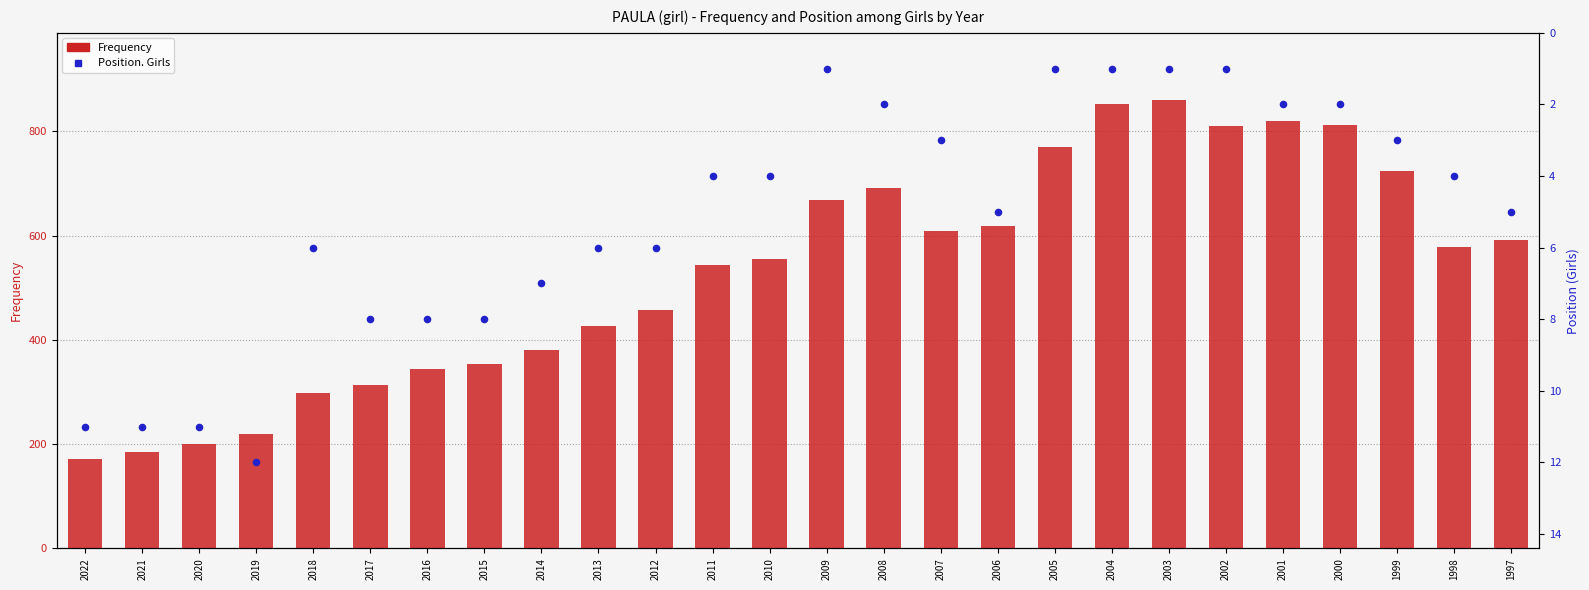

Is the value of Frequency at 2013 greater than the value of Position. Girls at 2002?

Yes